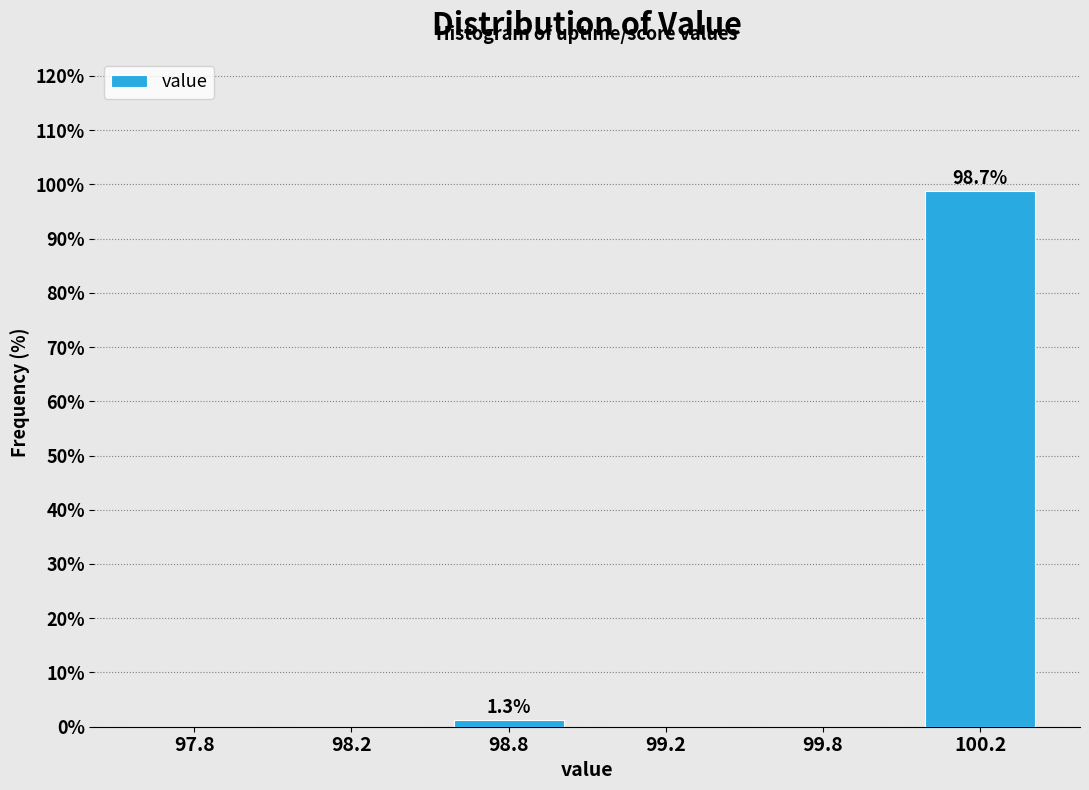

Reading left to right, extract all data points from this chart.

97.8=0.0	98.2=0.0	98.8=1.3	99.2=0.0	99.8=0.0	100.2=98.7